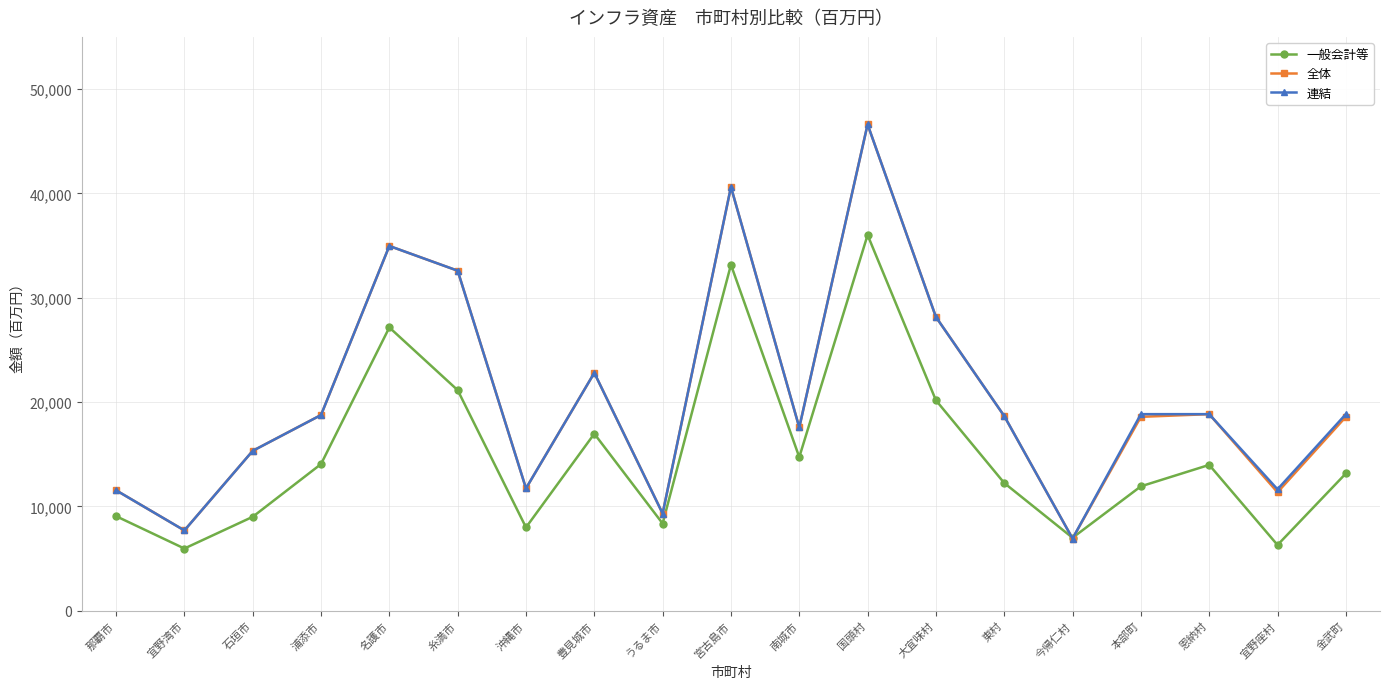

How many data points in 全体 are less than 18579?

8